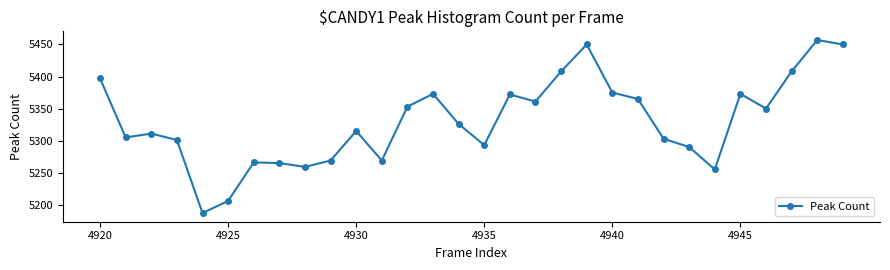

What is the greatest value displayed?

5457